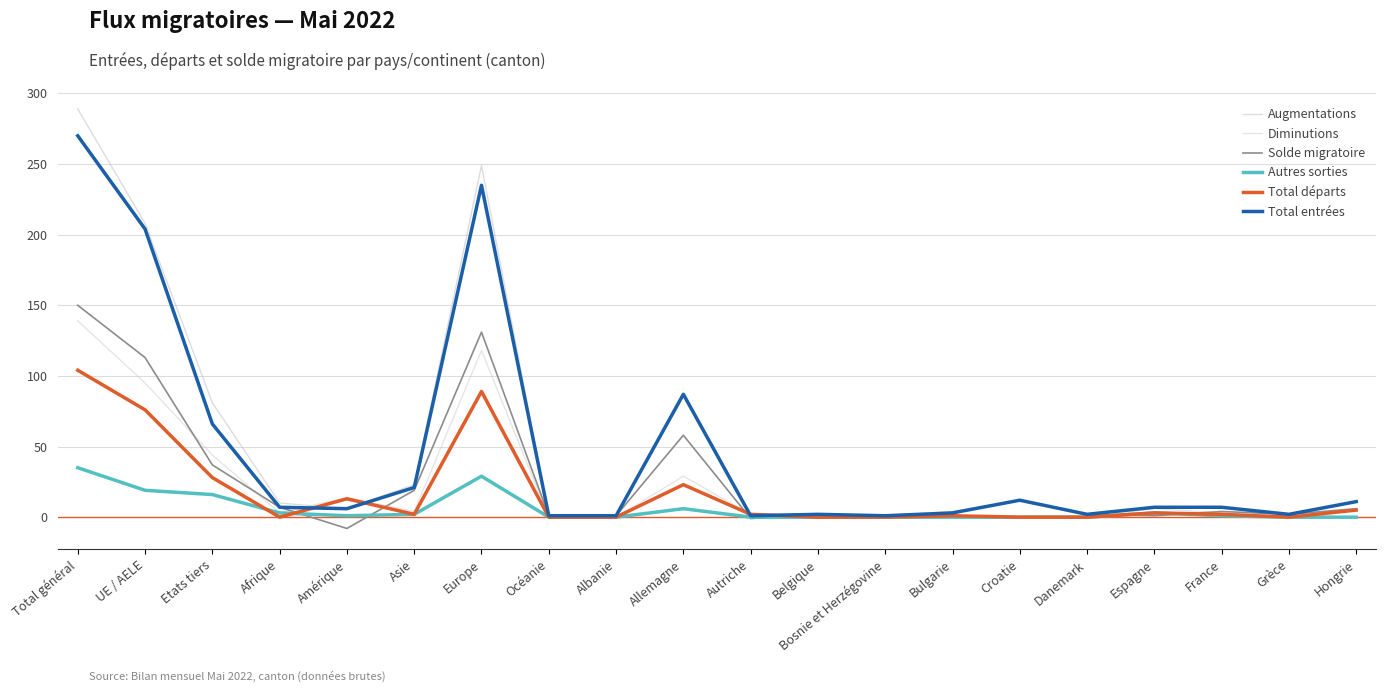

At how many categories does at least one series exceed 80?

5